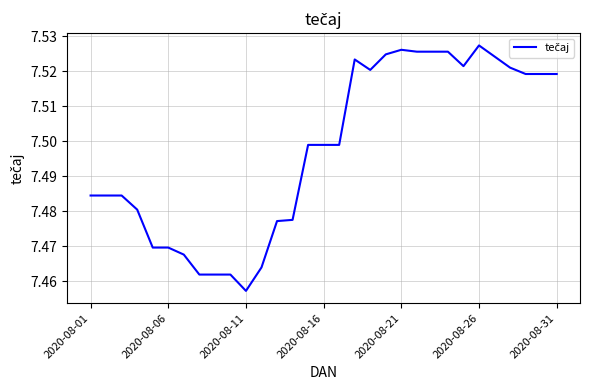

Where is the first local maximum?

17